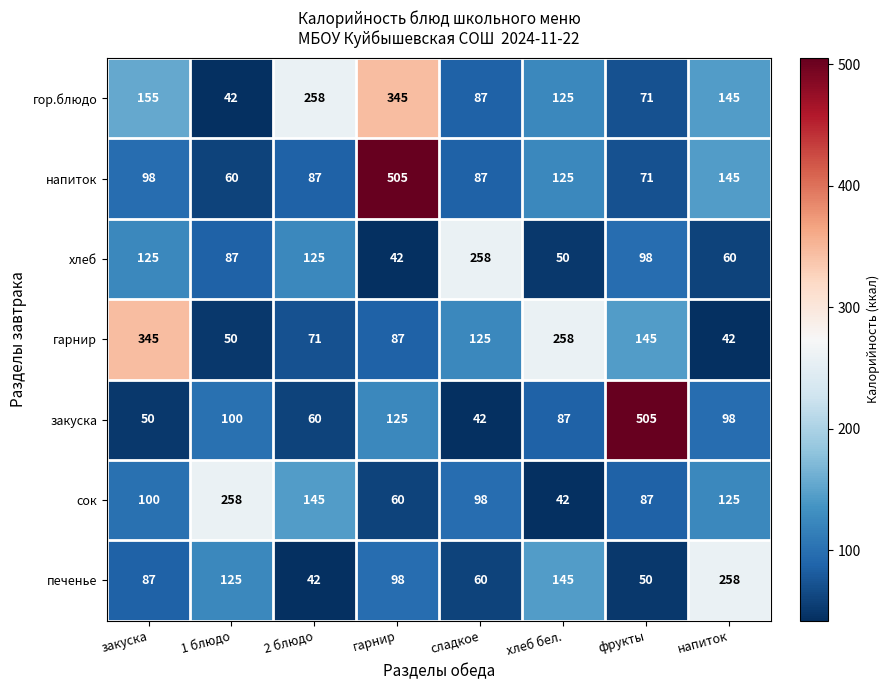

What is the minimum value for гор.блюдо?

42